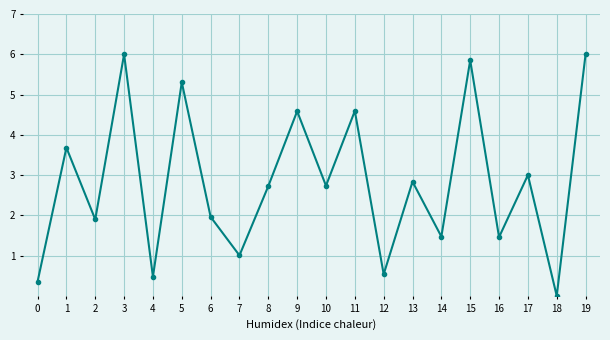

Is this an area chart (filled region under the line)?

No